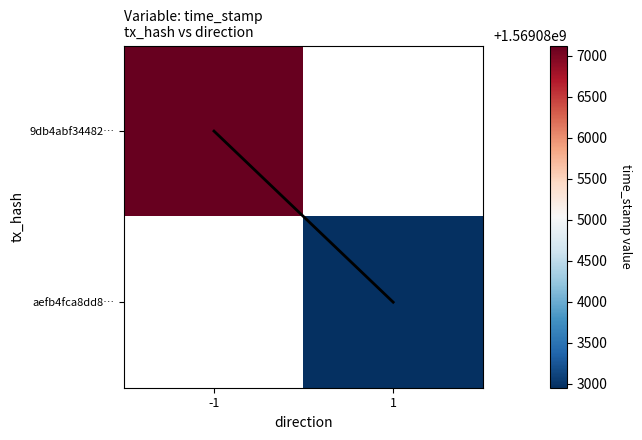

What is the greatest value displayed?

1569087124.0